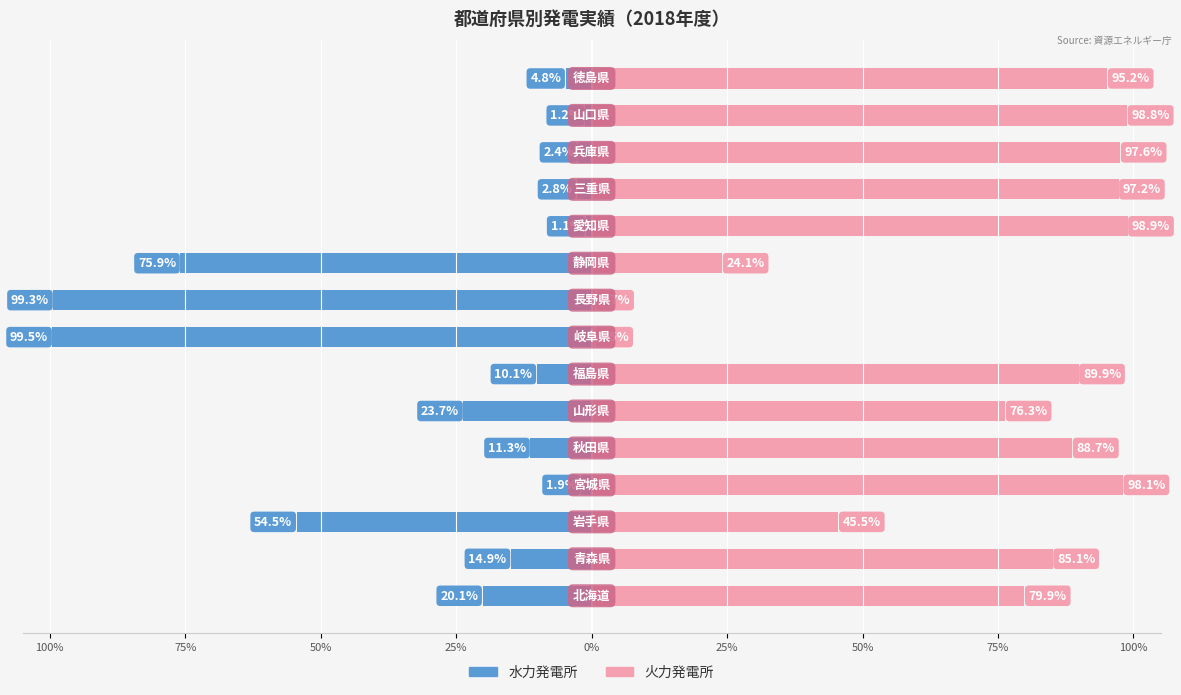

What is the value of the 火力発電所 bar at the 5th from the left?

88.7